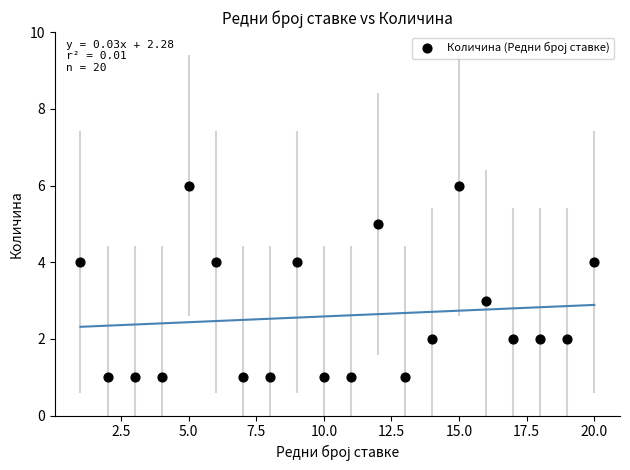

What is the range of X values (max minus min)?

19